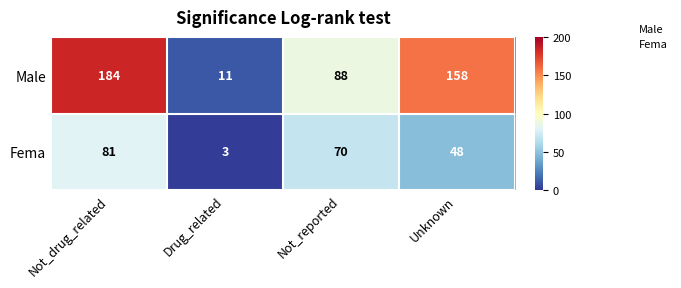

What is the sum of all Fema values?

202